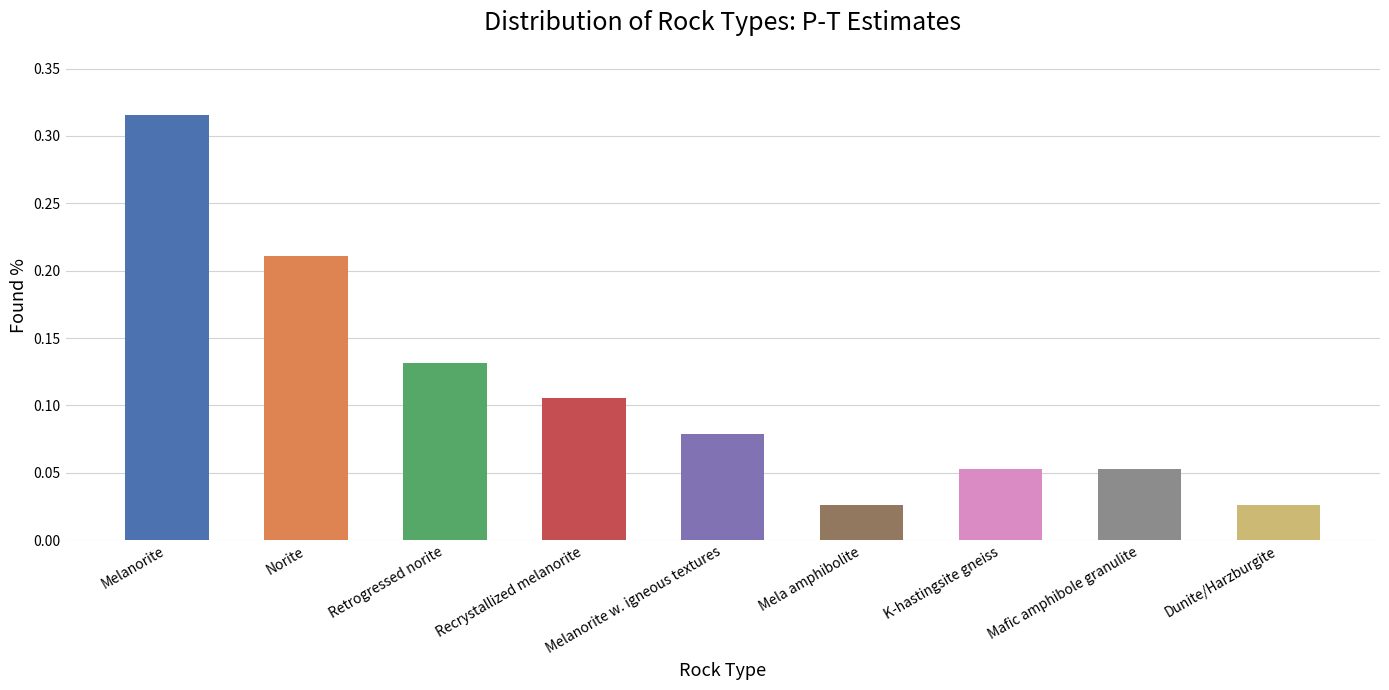

What is the sum of all values?

1.0